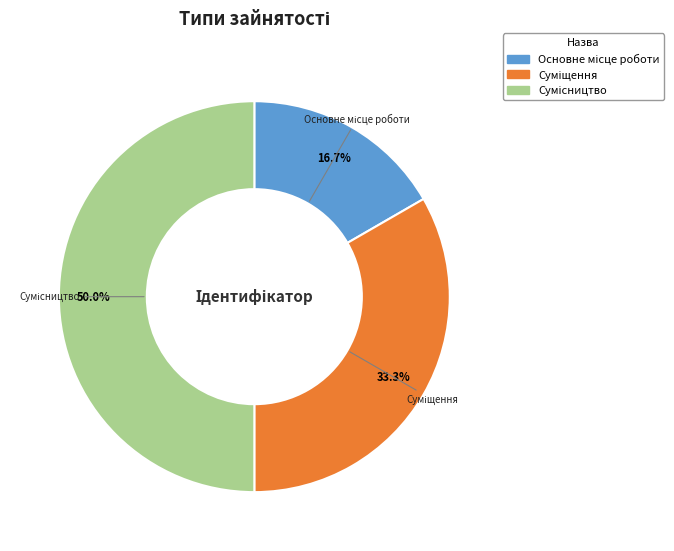

True or false: Основне місце роботи accounts for 9% of the total.

False